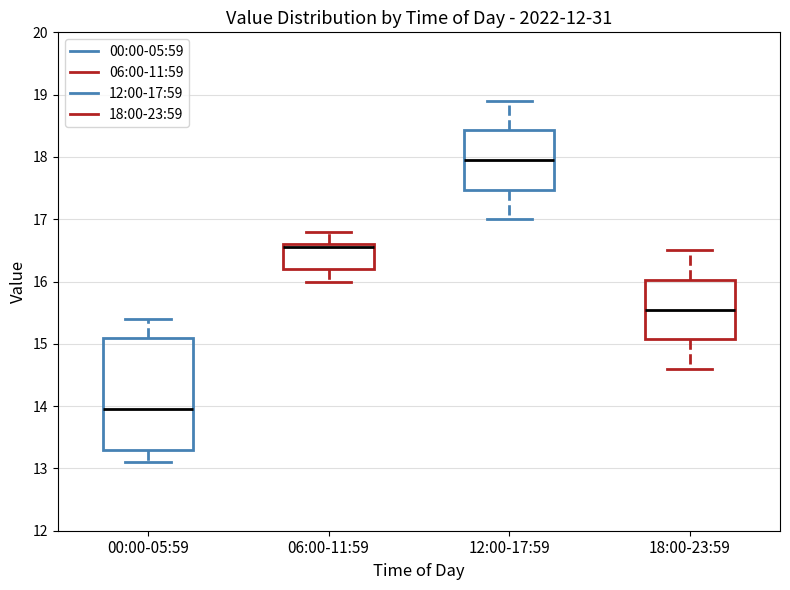

Reading left to right, read every box against the y-axis: the position of its median line, the range the box covers, and the ends of its whiskers. The values are not printed on the chart, so give them approximately, as read against the axis.

00:00-05:59: median 14.0, box 13.3 to 15.1, whiskers 13.1 to 15.4
06:00-11:59: median 16.6 (just below the box's upper edge), box 16.2 to 16.6, whiskers 16.0 to 16.8
12:00-17:59: median 18.0, box 17.5 to 18.4, whiskers 17.0 to 18.9
18:00-23:59: median 15.6, box 15.1 to 16.0, whiskers 14.6 to 16.5